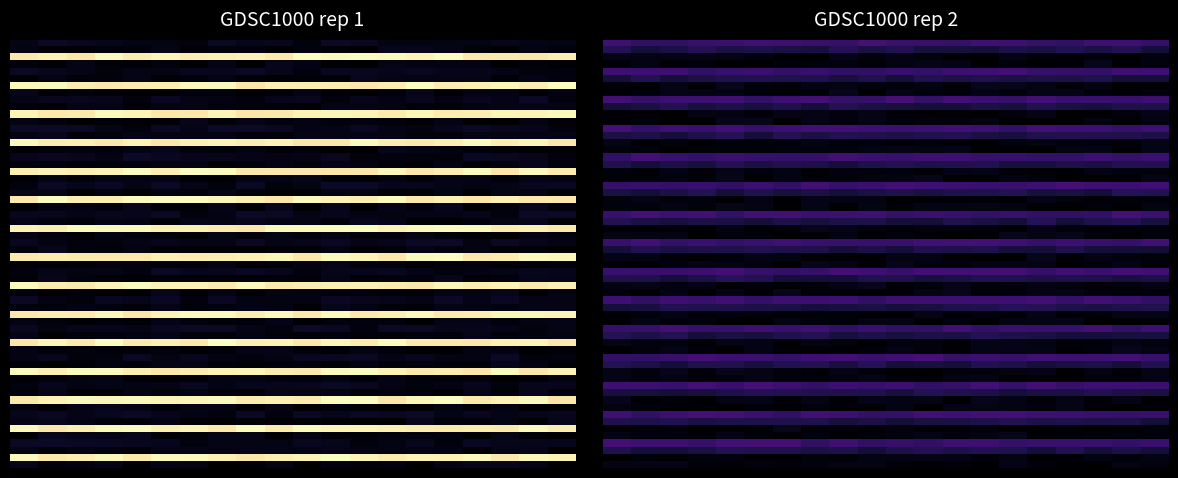

The GDSC1000 rep 1 series shows 65.5 at Einf (%). True or false?

False